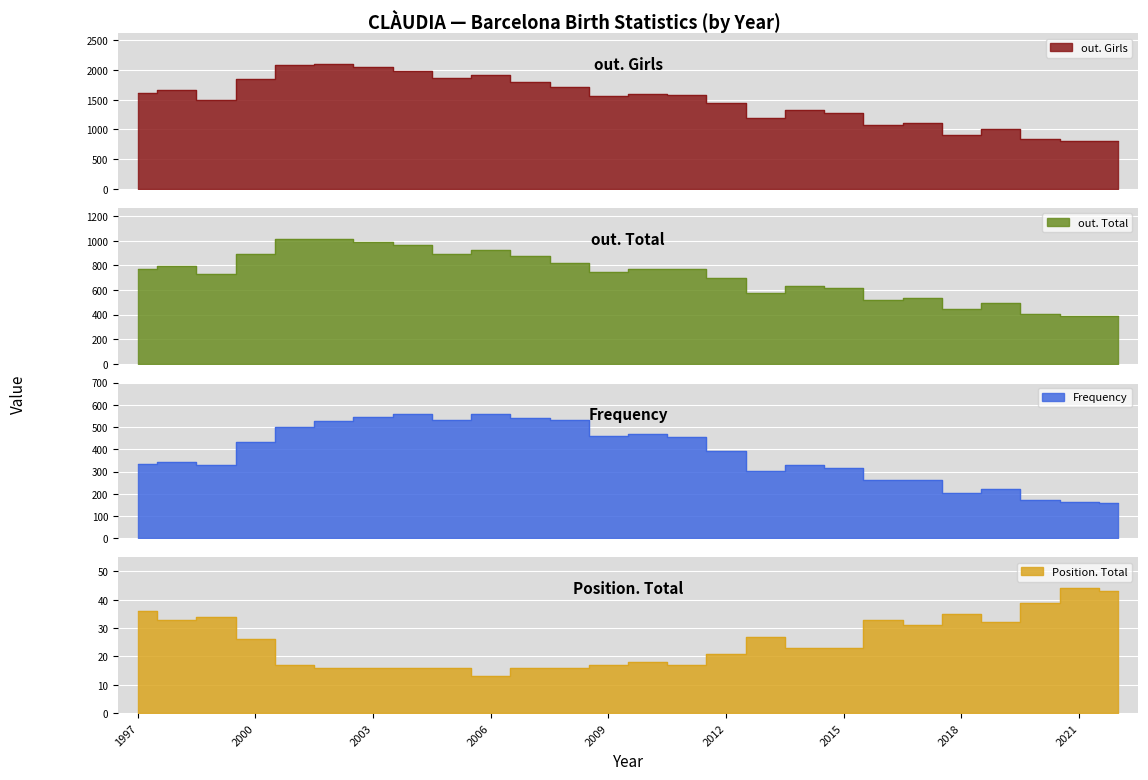

What is the total value across all series at 2006?

3408